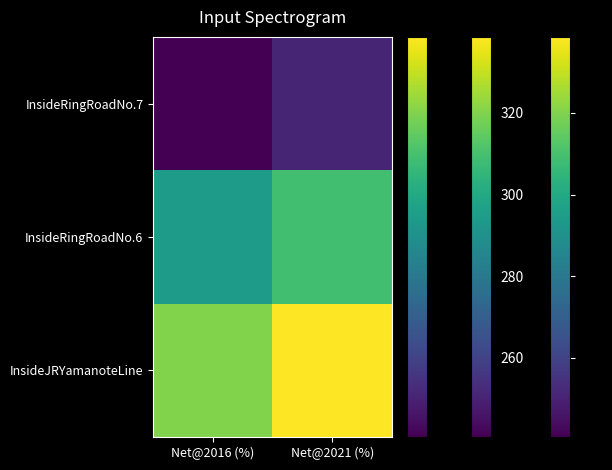

Which series has the widest spread of values?

InsideJRYamanoteLine